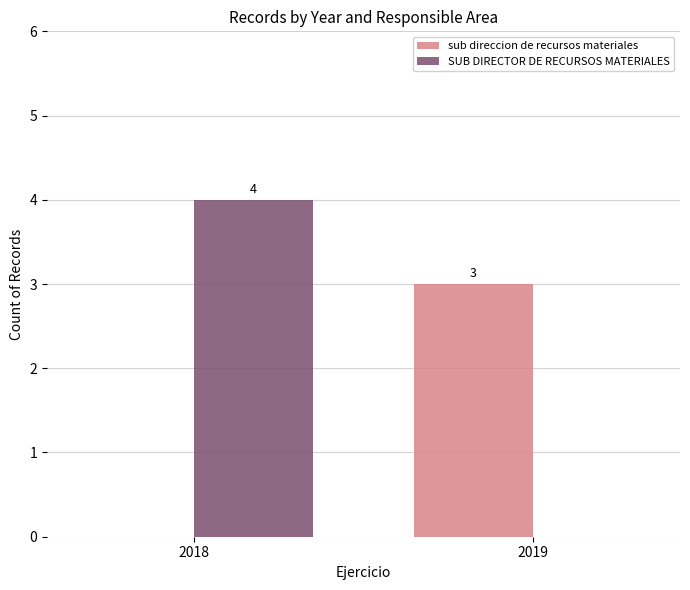

Where is sub direccion de recursos materiales nearest to the value 1?

2018